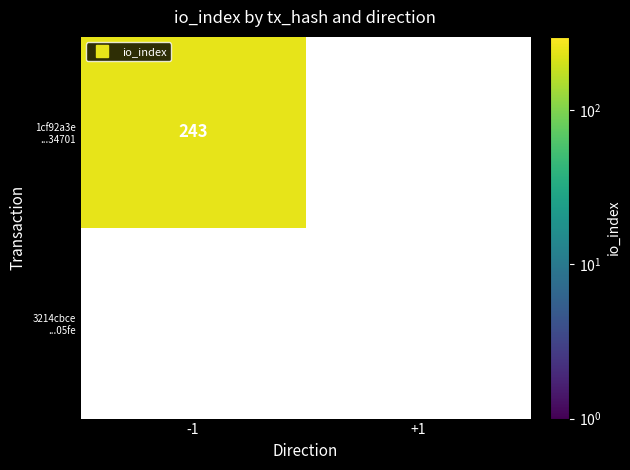

What is the maximum value for 3214cbce98e128eac229bde170b5e4addff05fe?

1